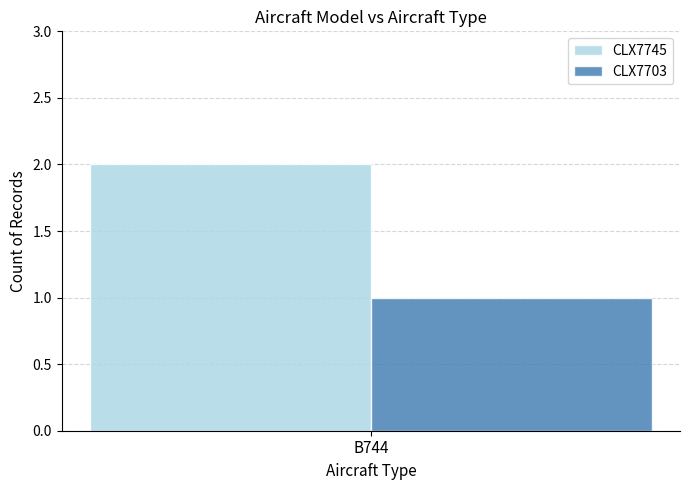

Rank the series at B744 from lowest to highest value.

CLX7703, CLX7745